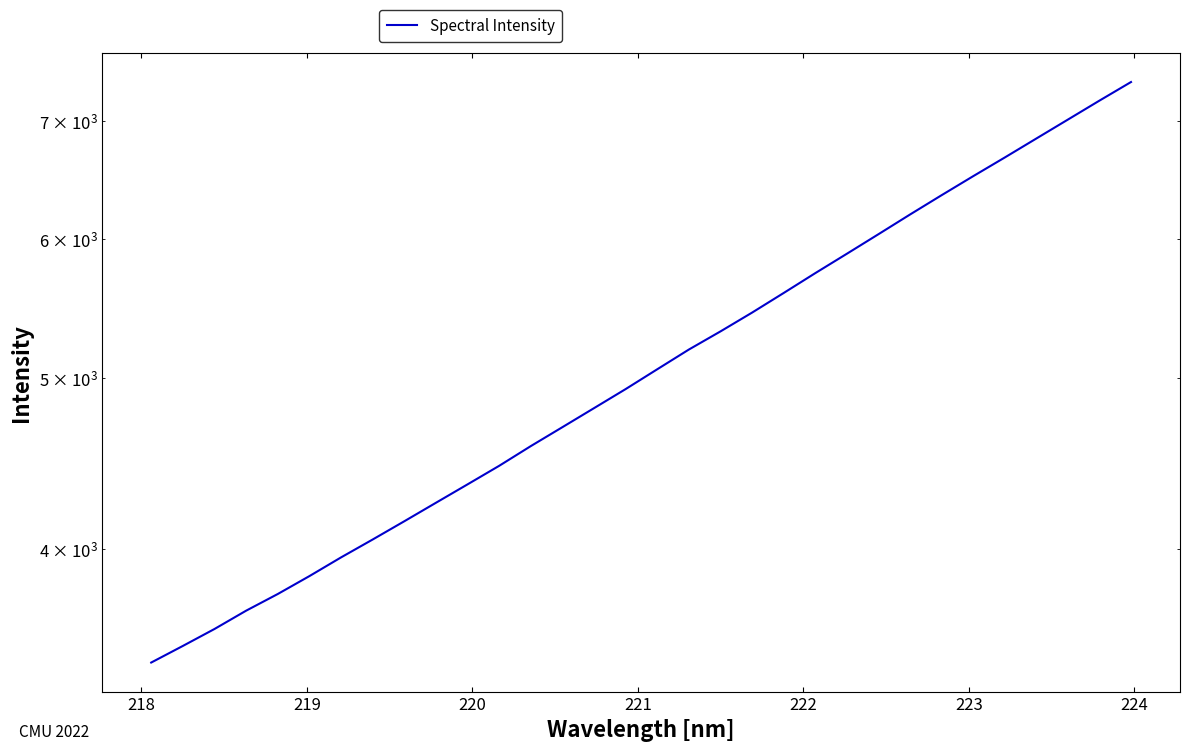

How many values exceed 5060?

16